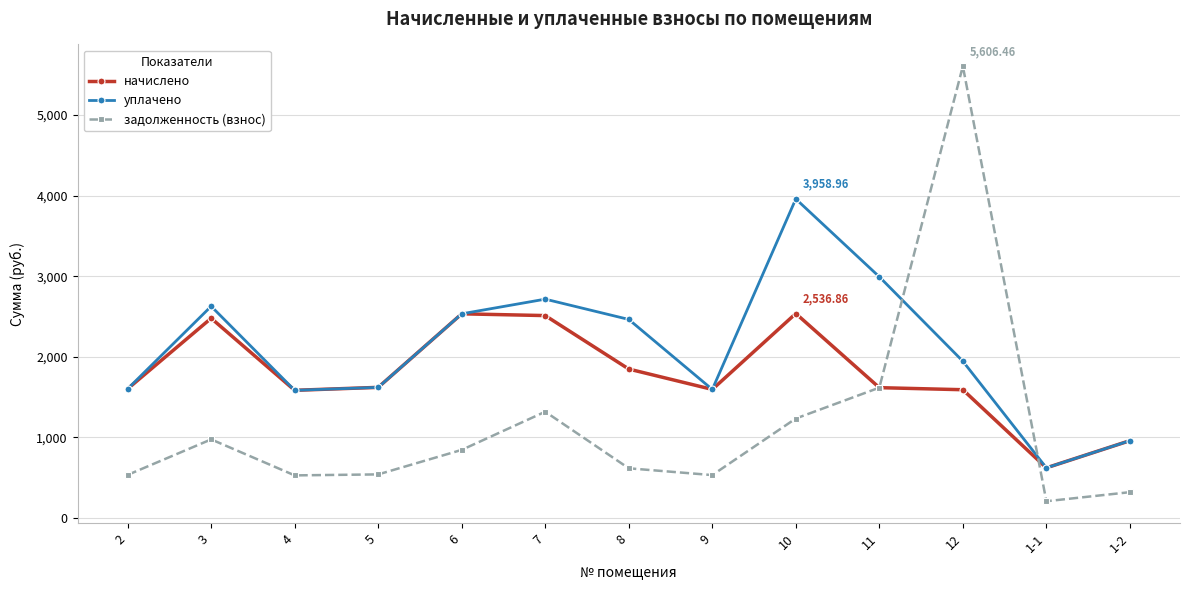

List the series in order of their overall mean, highest first.

уплачено, начислено, задолженность (взнос)